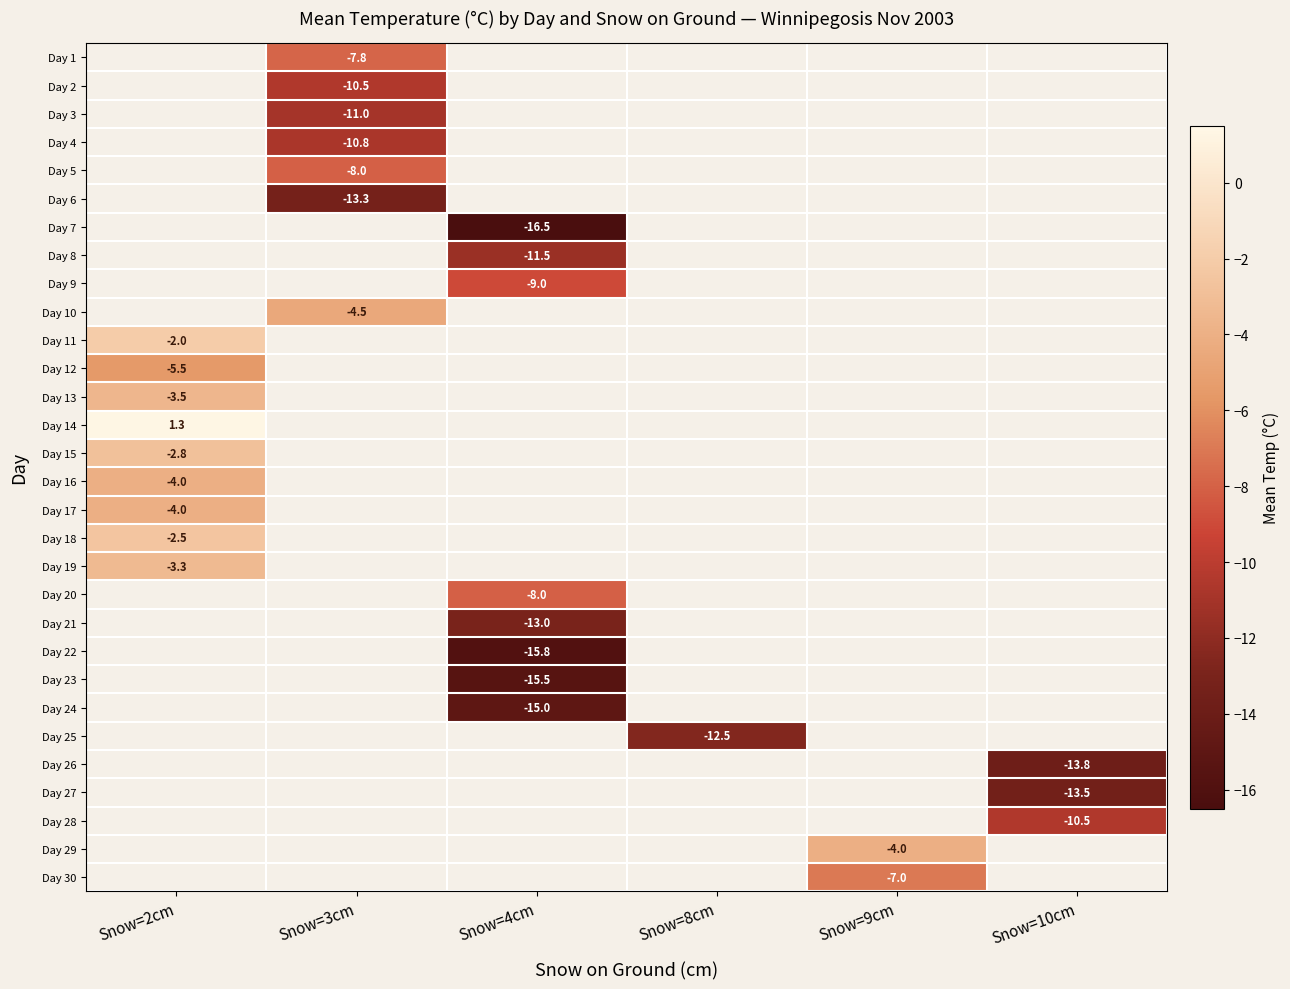

Which has a higher value, Snow=2cm or Snow=8cm?

Snow=8cm